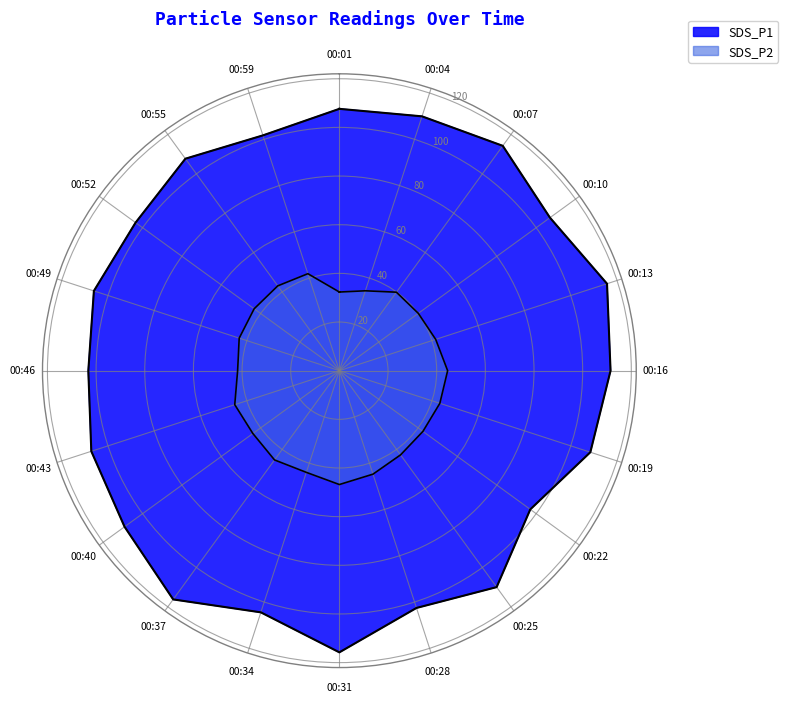

What is the total value across all series at 00:28?

147.3